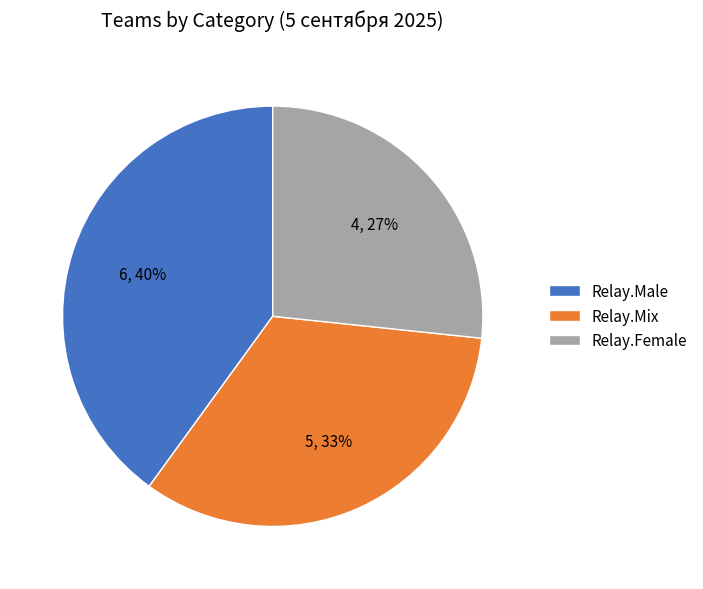

Between Relay.Male and Relay.Mix, which is larger?

Relay.Male